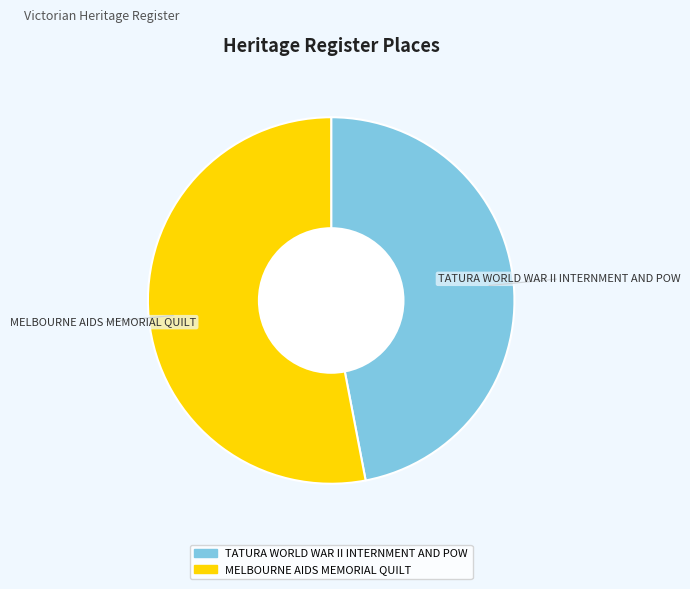

Rank the categories by value from lowest to highest.

TATURA WORLD WAR II INTERNMENT AND POW, MELBOURNE AIDS MEMORIAL QUILT